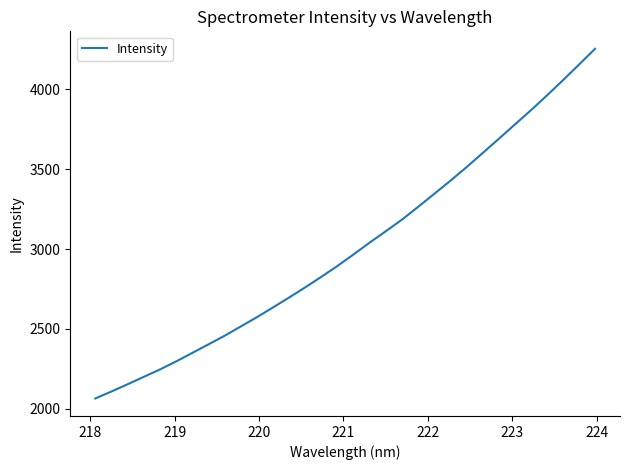

What is the average value?

3011.9